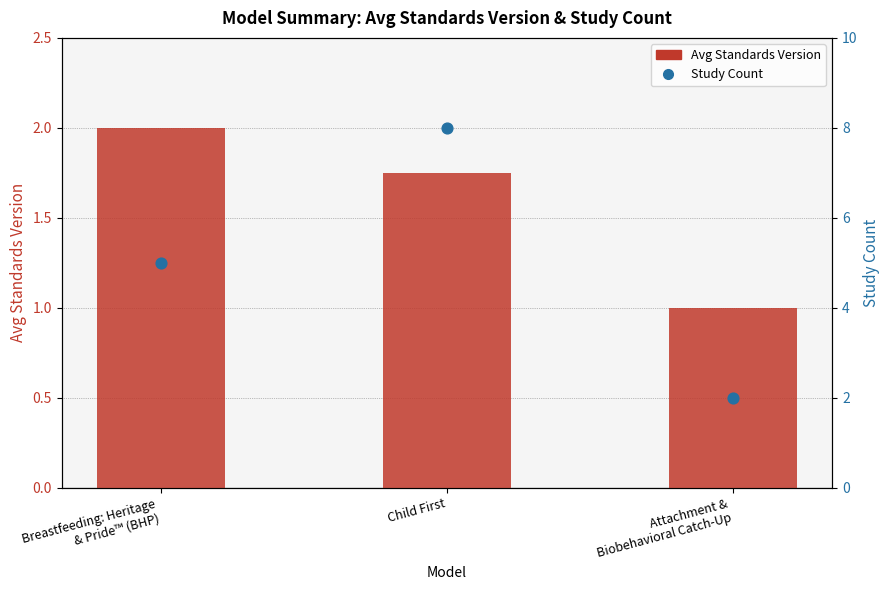

At which category is the sum across all series the highest?

Child First